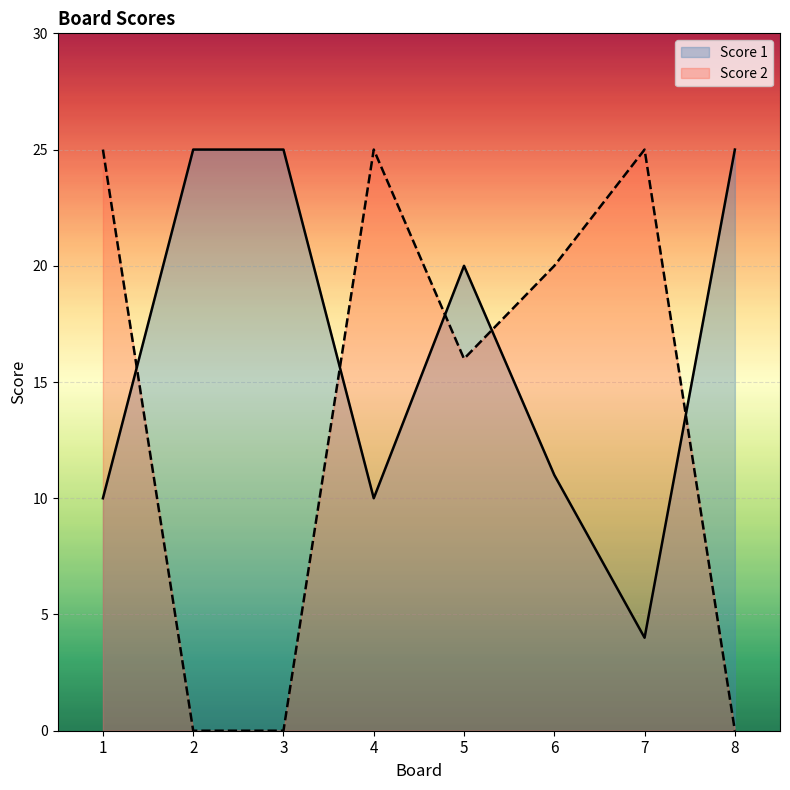

The Score 2 series shows 25 at 1. True or false?

True